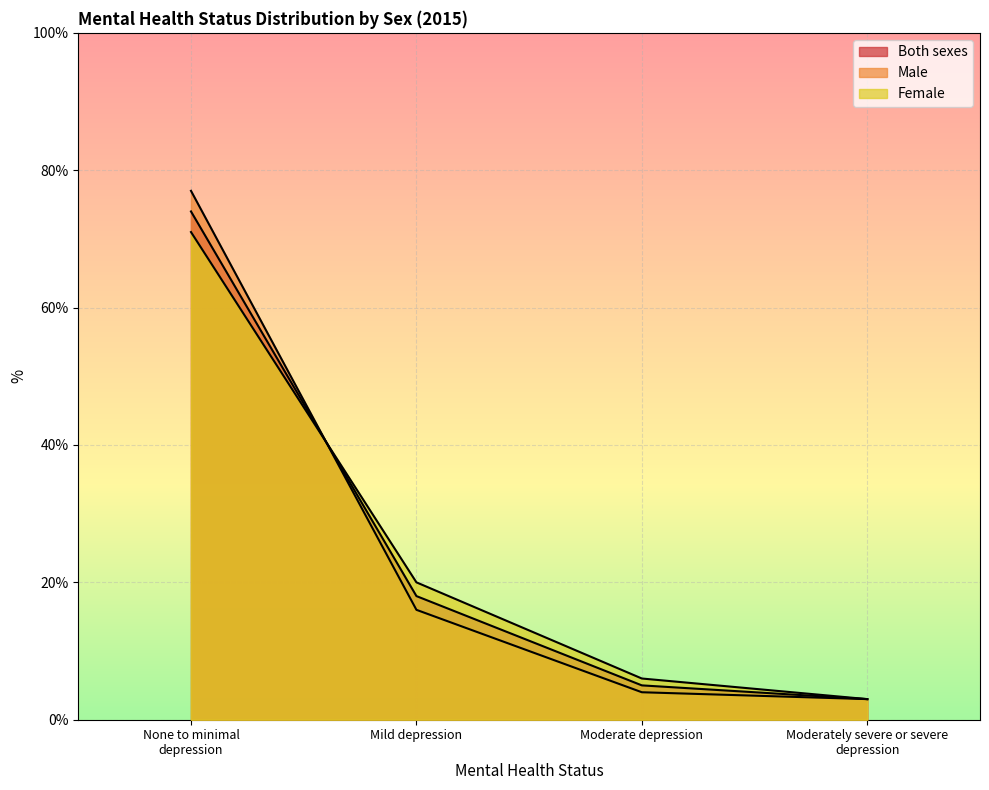

What is the difference between the maximum and minimum values in the Both sexes series?

71